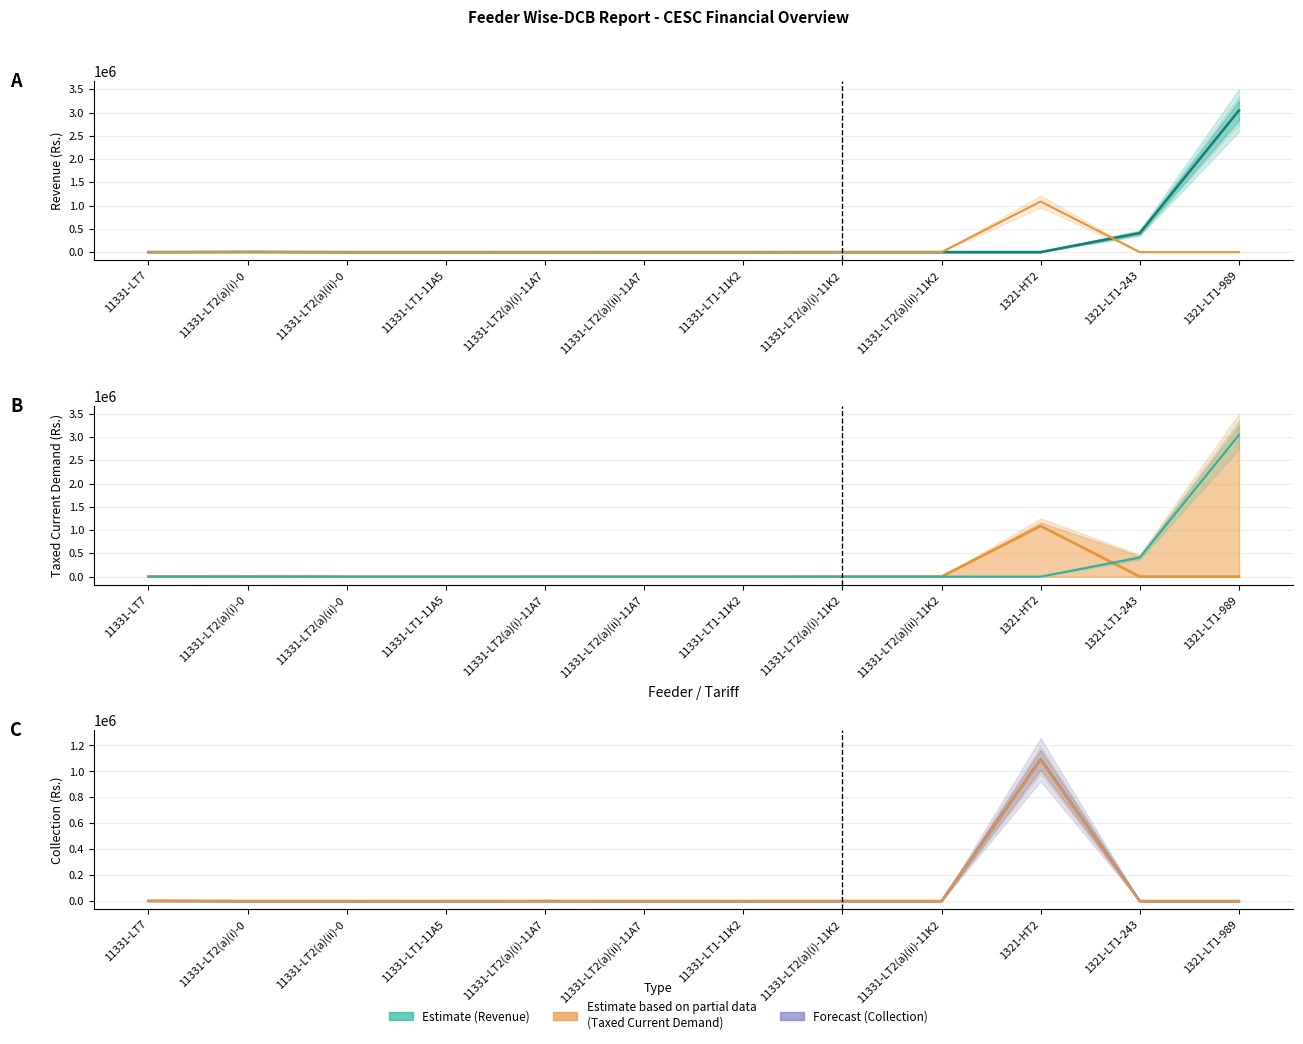

Reading left to right, extract all data points from this chart.

Revenue: 11331-LT7=872.9	11331-LT2(a)(i)-0=4245.3	11331-LT2(a)(ii)-0=-9.4	11331-LT1-11A5=-0.3	11331-LT2(a)(i)-11A7=149.9	11331-LT2(a)(ii)-11A7=0.0	11331-LT1-11K2=-204.6	11331-LT2(a)(i)-11K2=392.4	11331-LT2(a)(ii)-11K2=305.5	1321-HT2=0.0	1321-LT1-243=410403.3	1321-LT1-989=3045325.5
OB Revenue: 11331-LT7=872.9	11331-LT2(a)(i)-0=4235.8	11331-LT2(a)(ii)-0=305.5	11331-LT1-11A5=-0.3	11331-LT2(a)(i)-11A7=149.9	11331-LT2(a)(ii)-11A7=0.0	11331-LT1-11K2=-204.6	11331-LT2(a)(i)-11K2=697.9	11331-LT2(a)(ii)-11K2=493.2	1321-HT2=0.0	1321-LT1-243=410403.3	1321-LT1-989=3045325.5
Taxed Current Demand Revenue: 11331-LT7=1375.8	11331-LT2(a)(i)-0=215.8	11331-LT2(a)(ii)-0=114.5	11331-LT1-11A5=0.0	11331-LT2(a)(i)-11A7=305.5	11331-LT2(a)(ii)-11A7=193.6	11331-LT1-11K2=0.0	11331-LT2(a)(i)-11K2=472.7	11331-LT2(a)(ii)-11K2=536.6	1321-HT2=1088247.4	1321-LT1-243=0.0	1321-LT1-989=0.0
Collection Revenue: 11331-LT7=2278.7	11331-LT2(a)(i)-0=0.0	11331-LT2(a)(ii)-0=0.0	11331-LT1-11A5=0.0	11331-LT2(a)(i)-11A7=455.4	11331-LT2(a)(ii)-11A7=0.0	11331-LT1-11K2=0.0	11331-LT2(a)(i)-11K2=0.0	11331-LT2(a)(ii)-11K2=231.4	1321-HT2=1091978.4	1321-LT1-243=0.0	1321-LT1-989=0.0